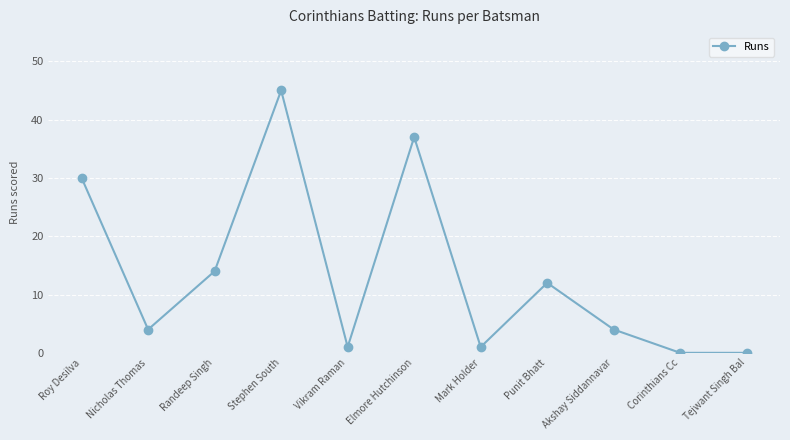

What is the difference between the second highest and minimum values?

37